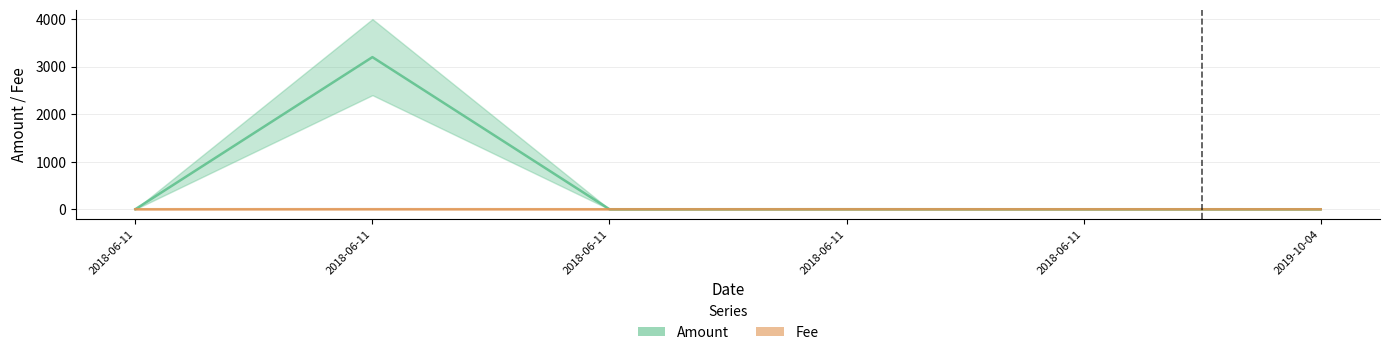

What is the sum of the Fee_line values at 2018-06-11 and 2018-06-11?

3.0